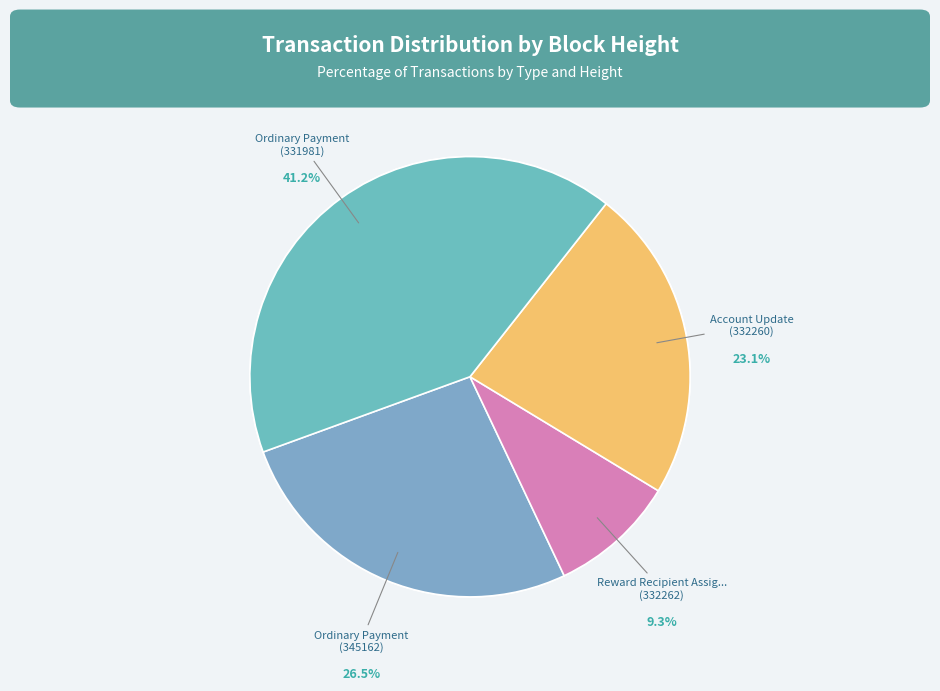

Which category has the biggest portion of the pie?

Ordinary Payment (331981)